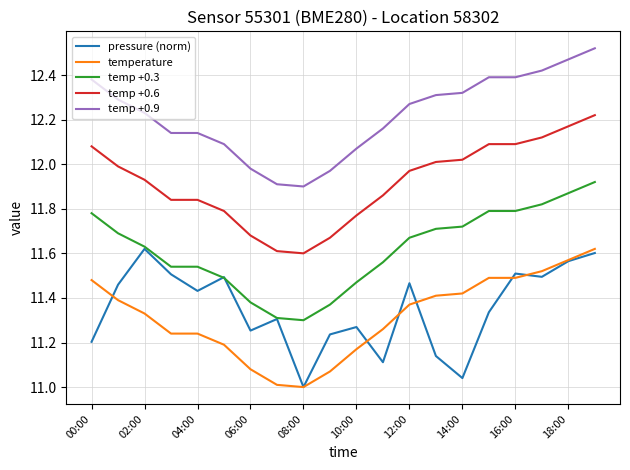

True or false: temp +0.9 and temperature intersect in this chart.

False